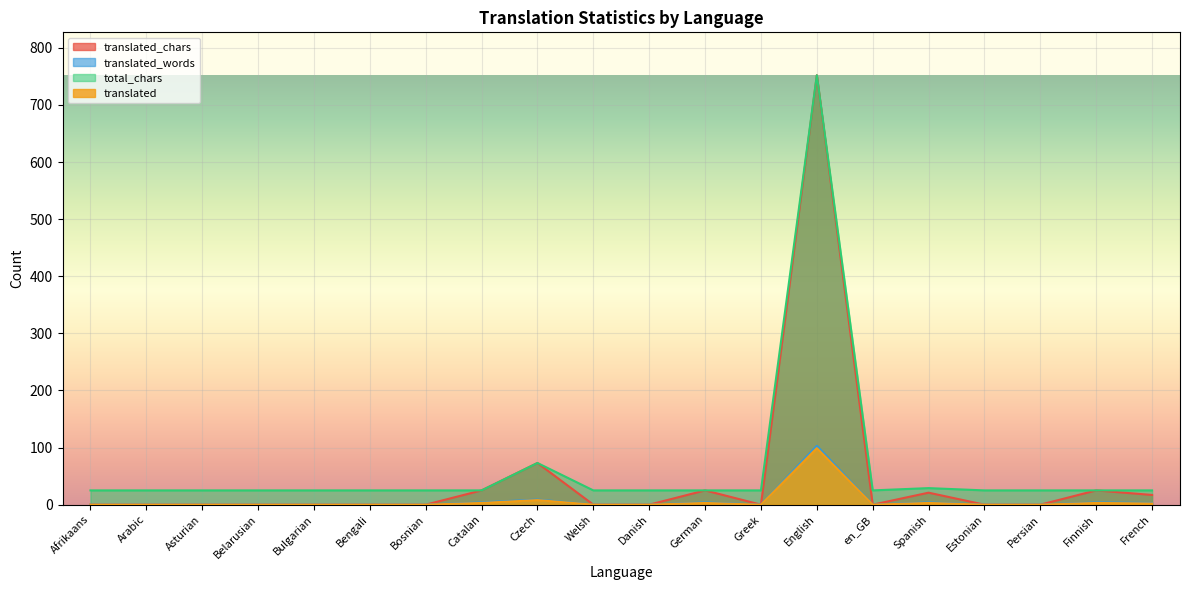

True or false: translated_words and translated_chars intersect in this chart.

False